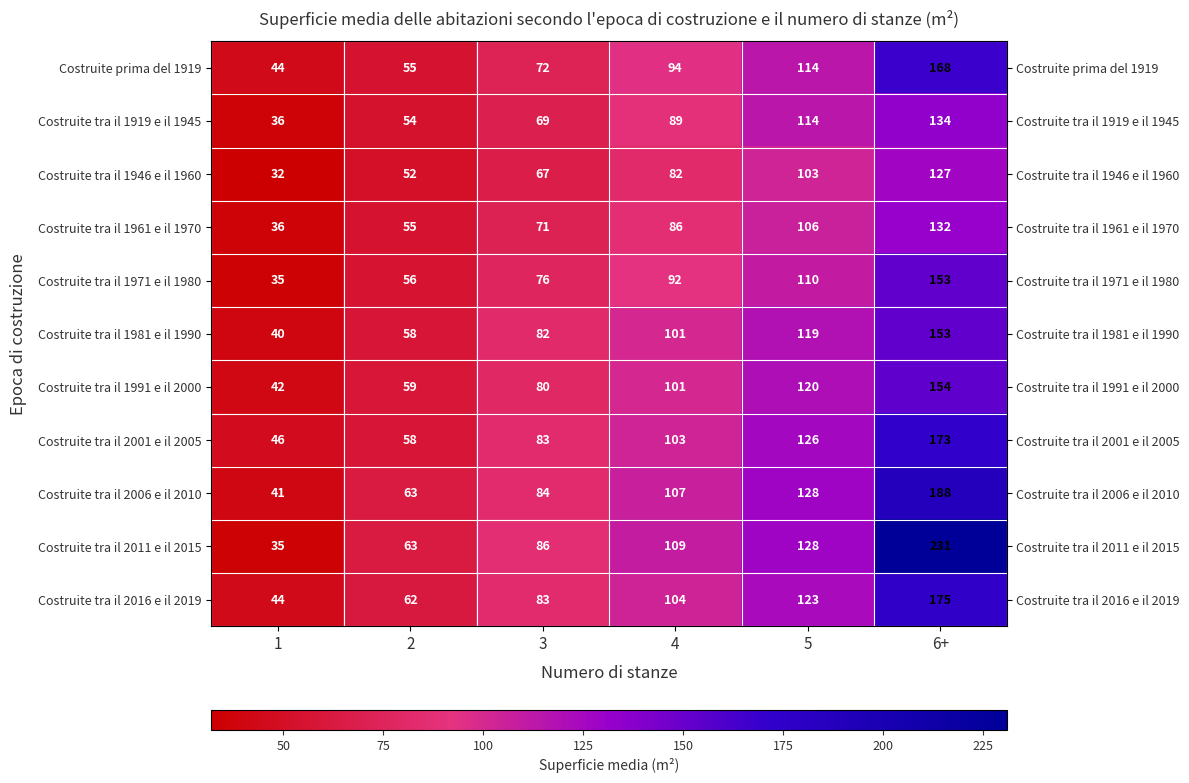

What is the difference between the highest and lowest values at 2?

11